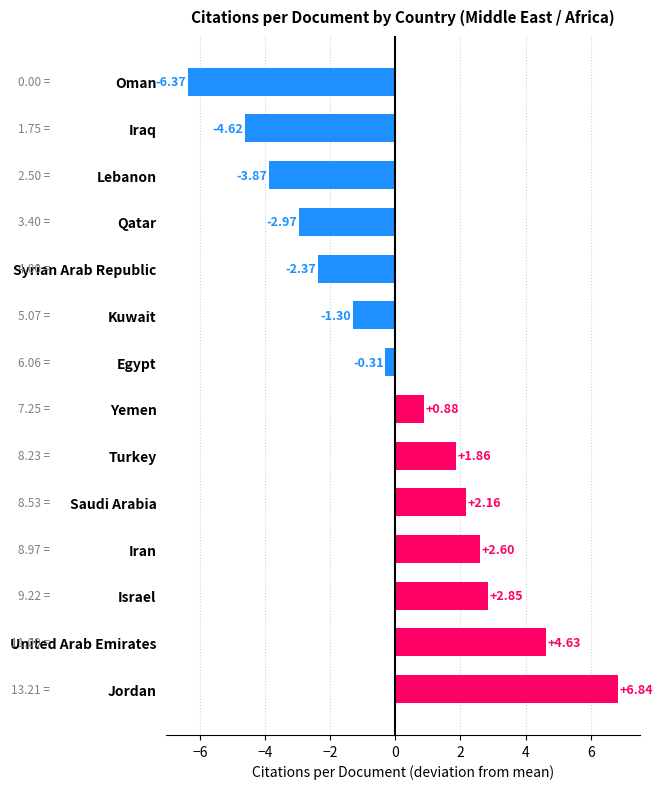

What is the difference between the maximum and second lowest values?

11.5